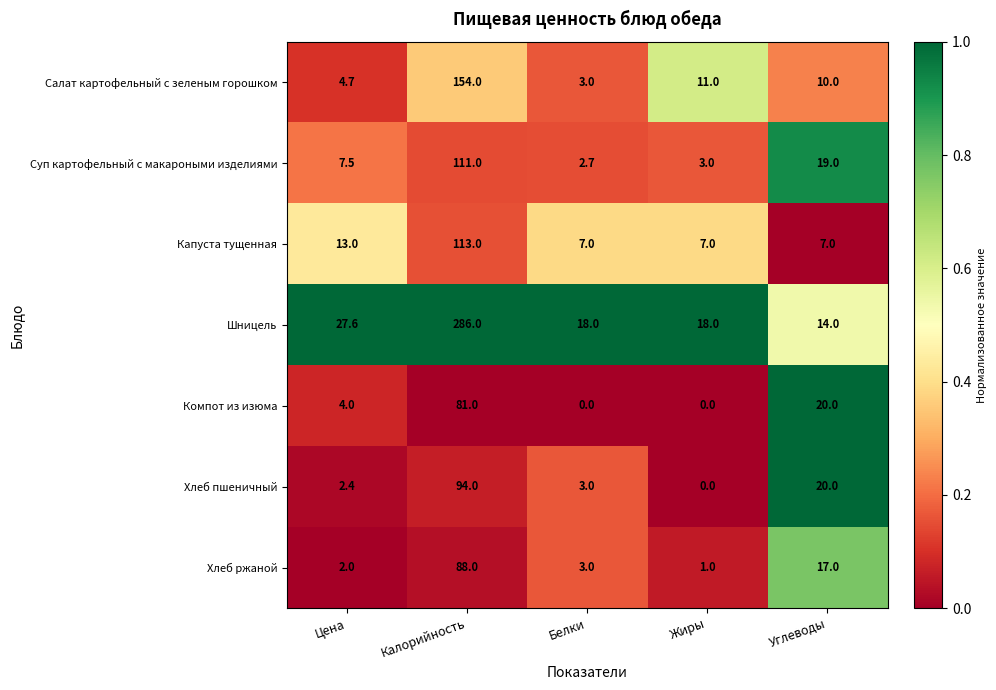

At which label does Хлеб ржаной first exceed 3?

Калорийность